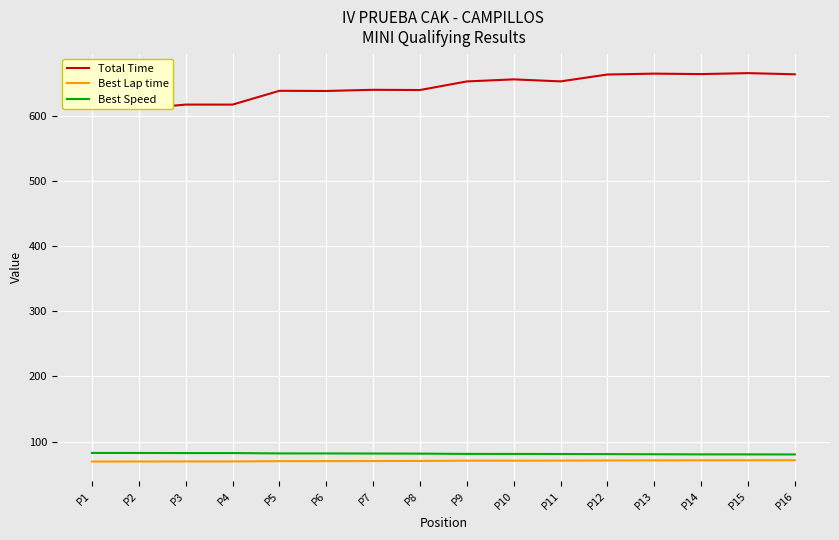

Count the number of data series in this chart.

3